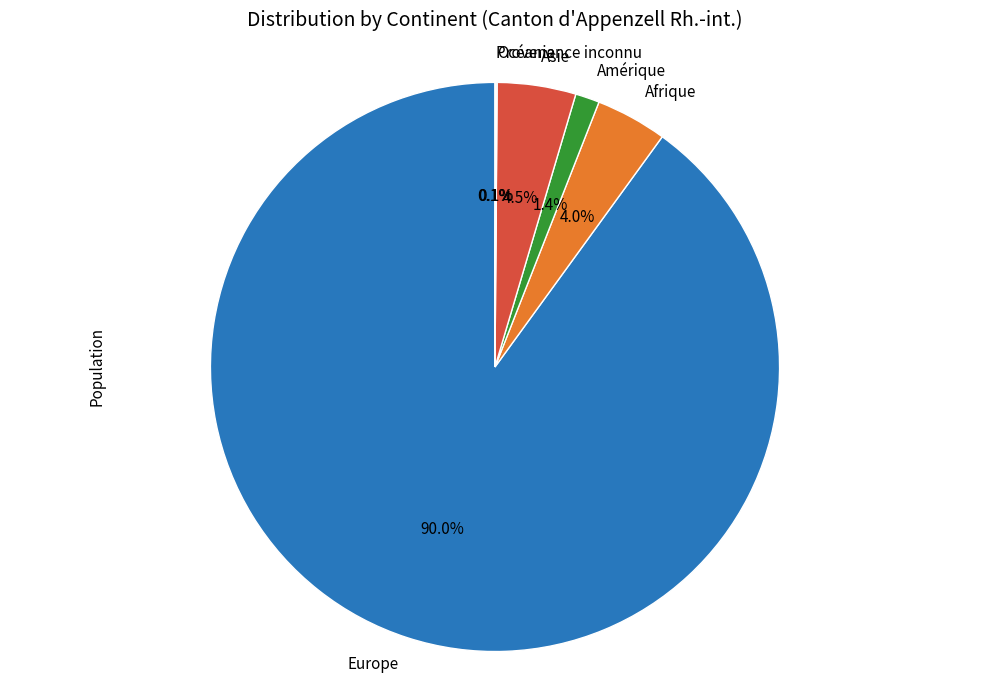

Which has a higher value, Amérique or Europe?

Europe